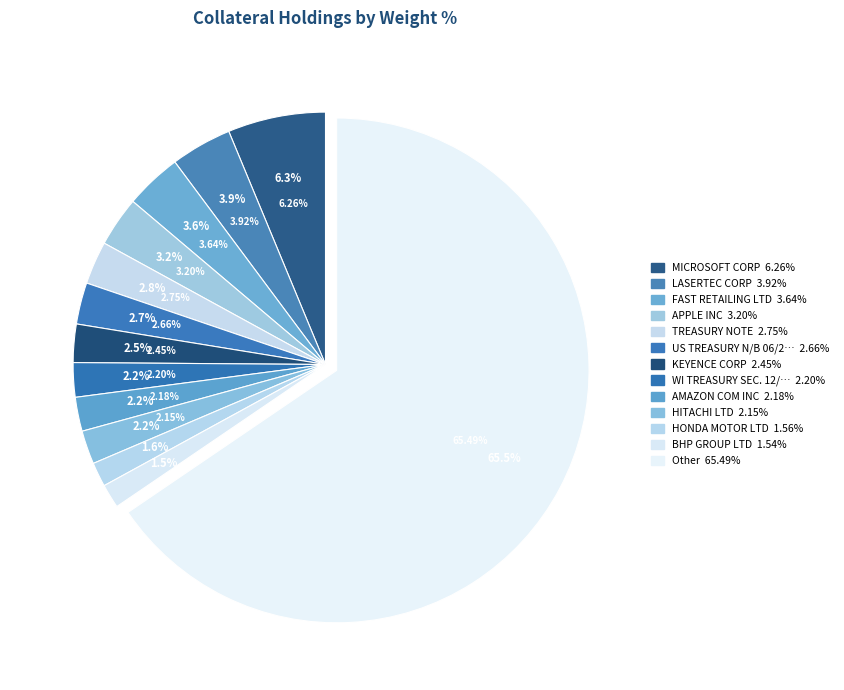

Does any single category account for the majority?

No